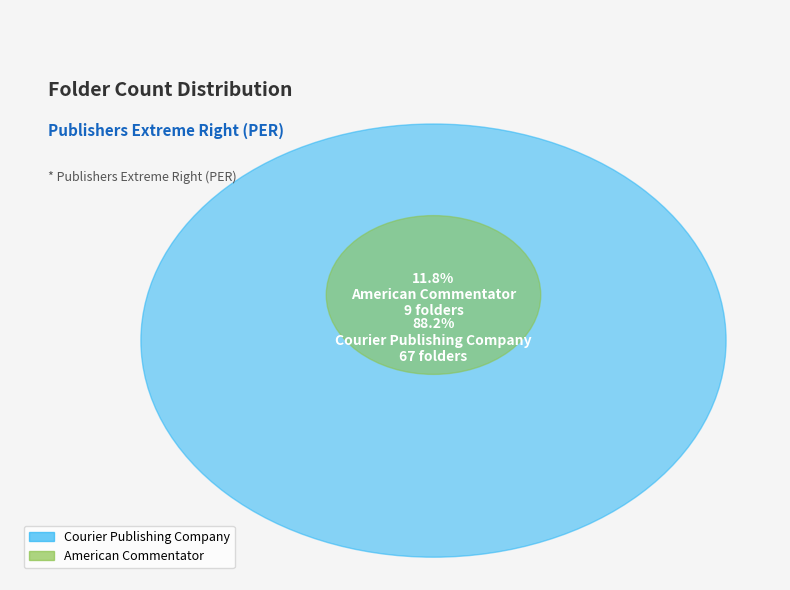

What is the largest slice in the pie chart?

Courier Publishing Company